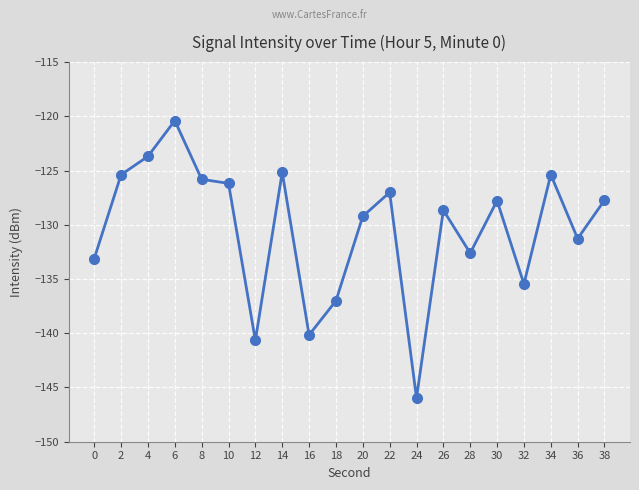

What is the sum of the values at 32 and 28?

-268.1